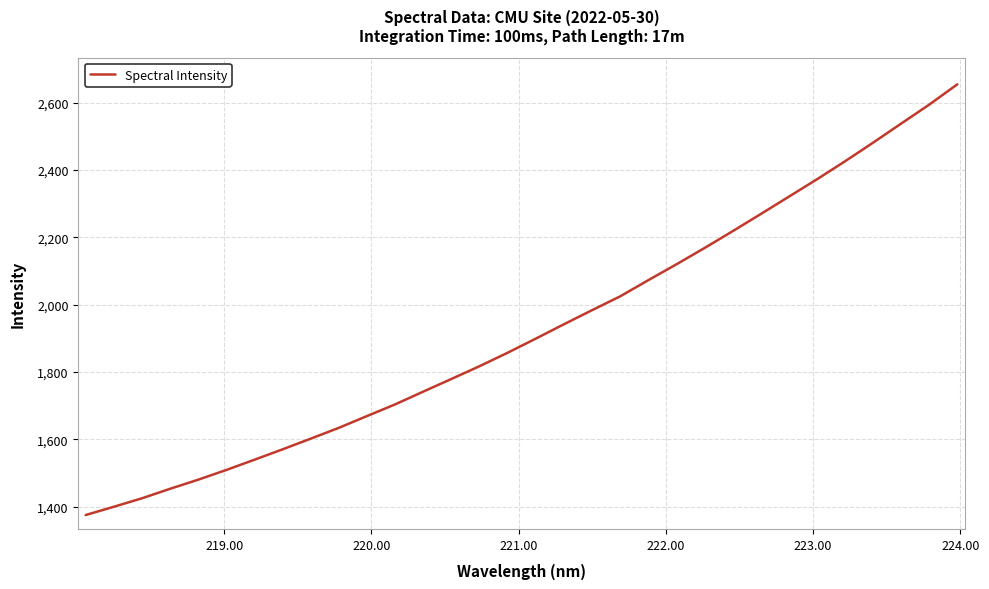

What is the difference between the maximum and minimum values?

1278.8